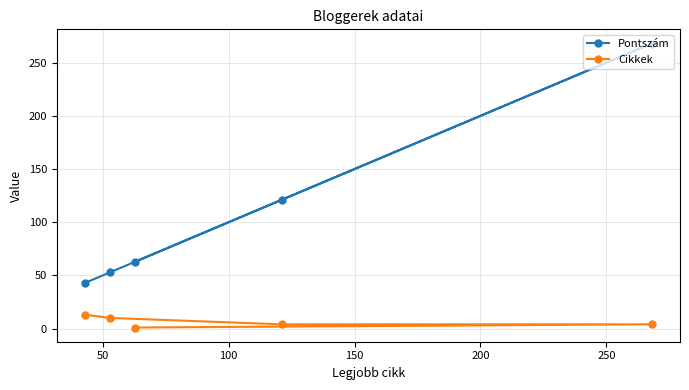

List the series in order of their overall mean, highest first.

Pontszám, Cikkek